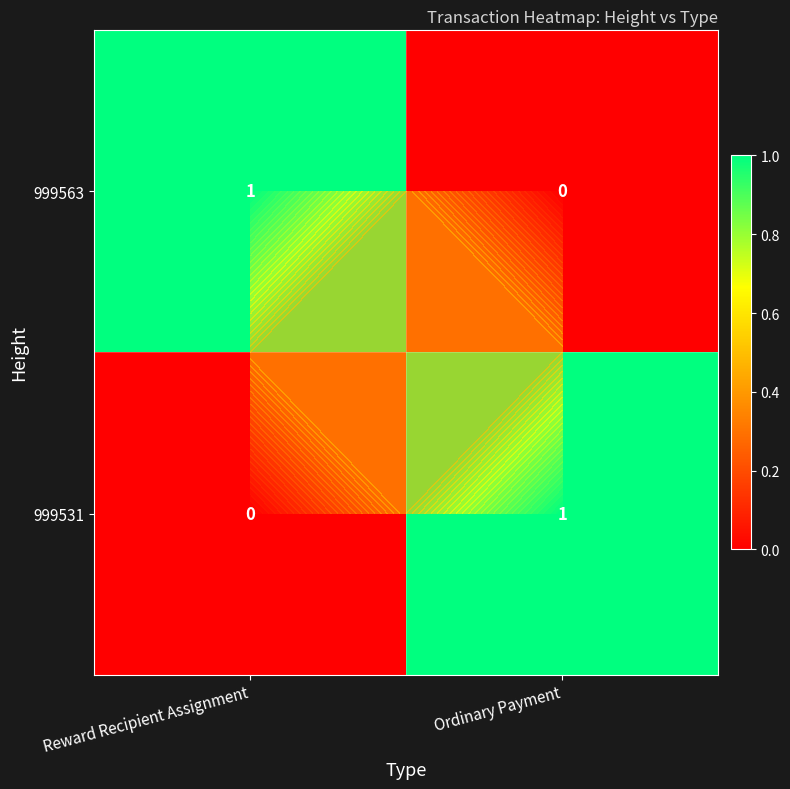

Which series has the largest total across all categories?

999563